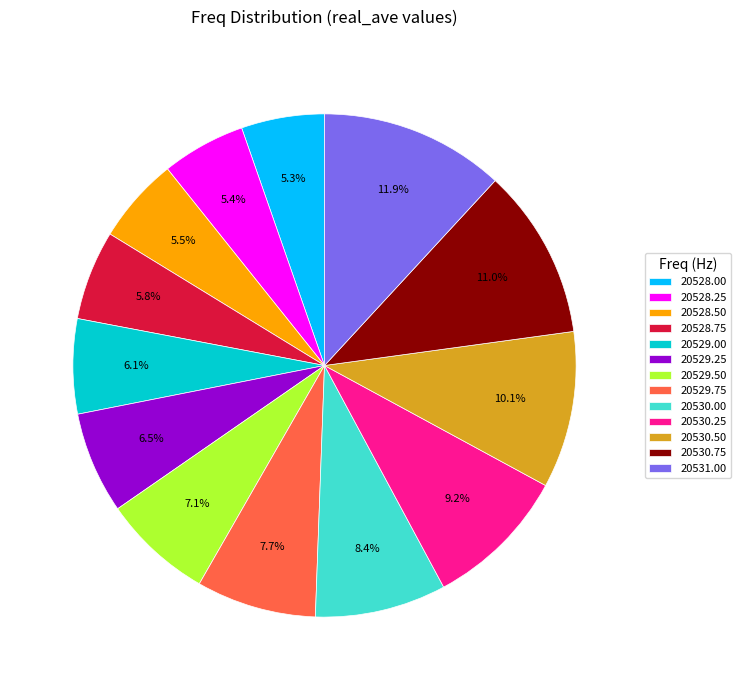

Does any single category account for the majority?

No